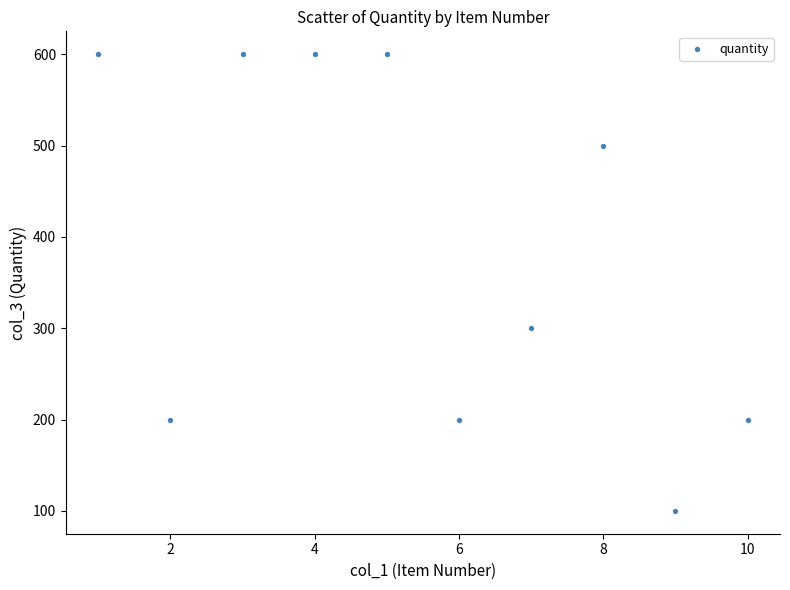

What Y value in the scatter plot is closest to 350?

300